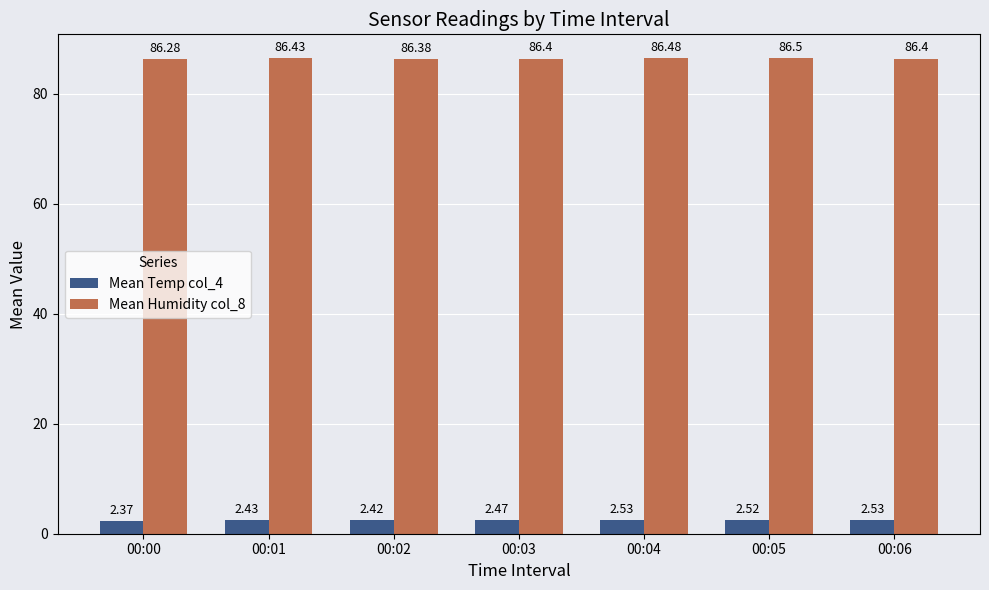

Rank the series by their maximum value, from lowest to highest.

Mean Temp col_4, Mean Humidity col_8